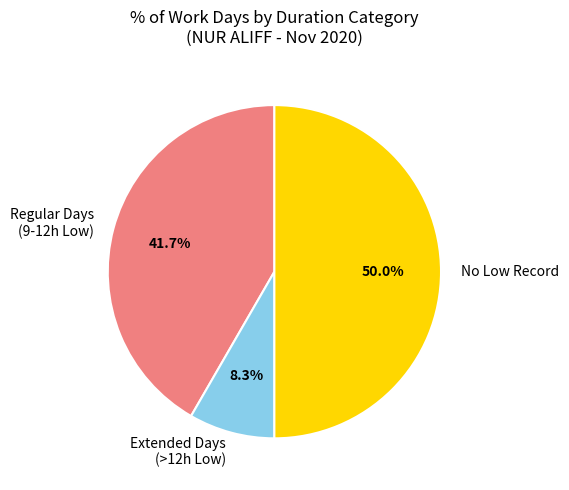

How much of the chart is everything except Extended Days (>12h Low)?

91.7%